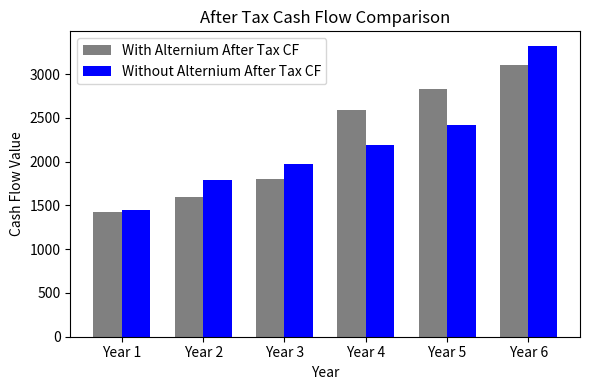

Which series has the largest range (max minus min)?

Without Alternium After Tax CF